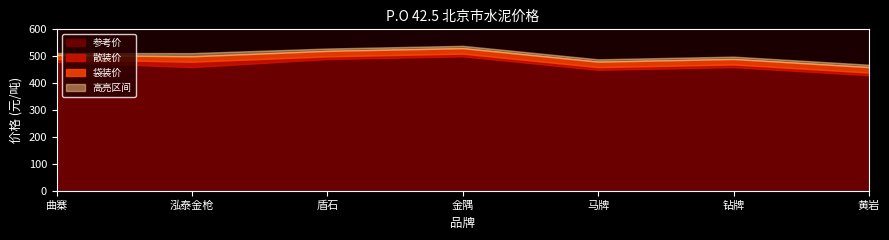

Which series has the largest total across all categories?

袋装价